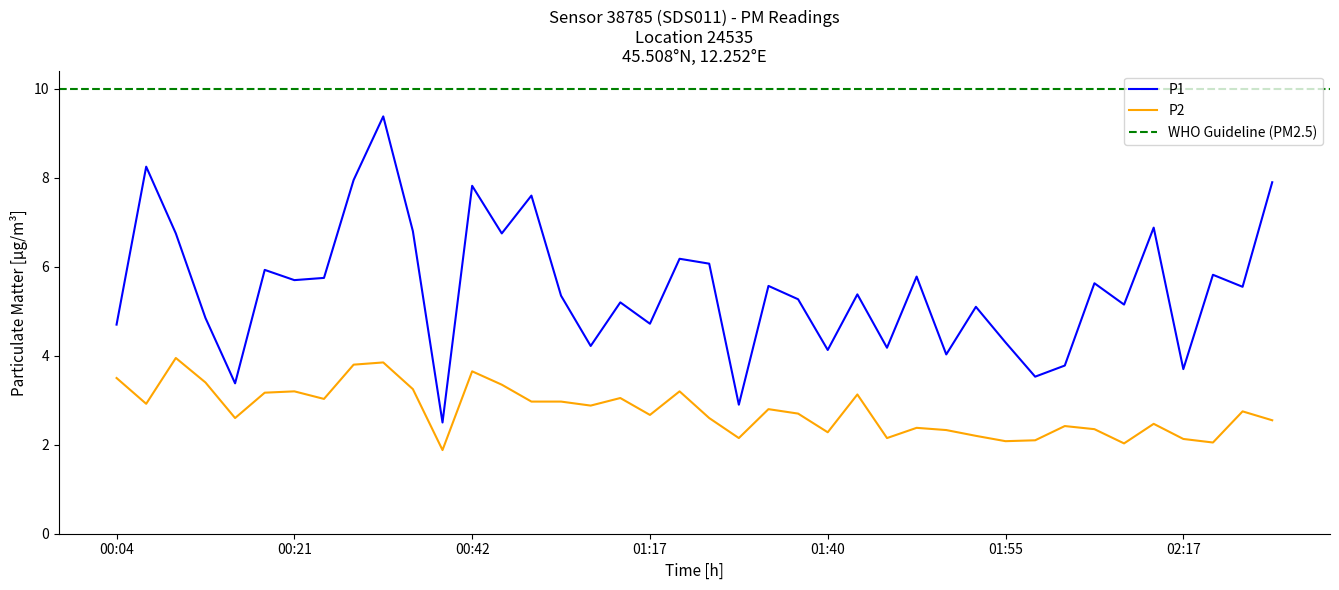

The P2 series shows 4.3 at 02:07. True or false?

False